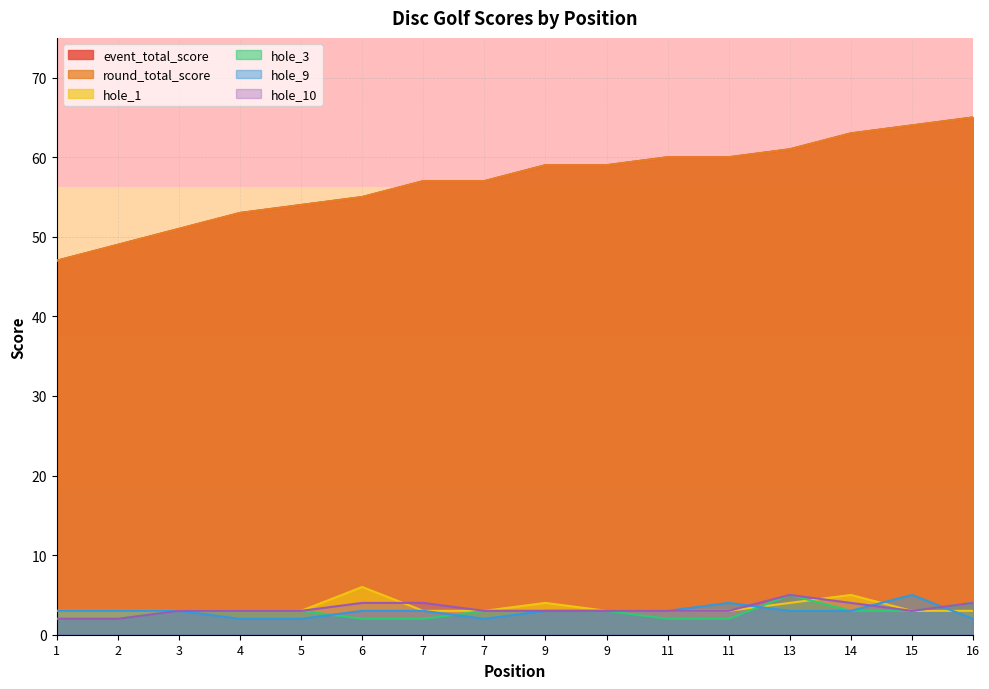

The hole_9 series shows 2 at 4. True or false?

True